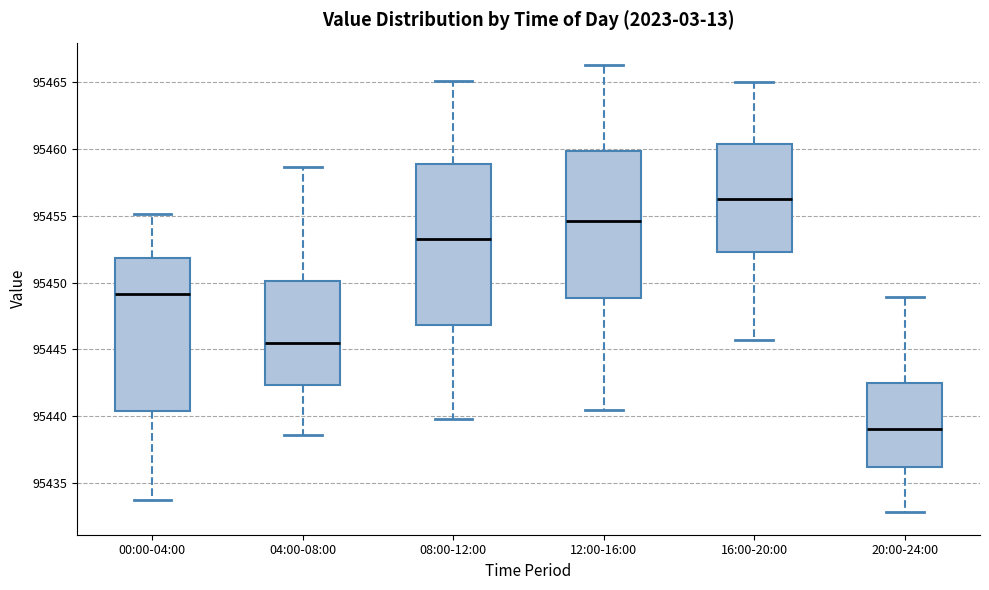

Reading left to right, transcribe this box plot: for each box, give where its median line is, the range the box spans, and where its two whiskers end, as read against the y-axis. The values are not printed on the chart, so give them approximately, as read against the axis.

00:00-04:00: median 95449.0, box 95440.5 to 95452.0, whiskers 95433.5 to 95455.0
04:00-08:00: median 95445.5, box 95442.5 to 95450.0, whiskers 95438.5 to 95458.5
08:00-12:00: median 95453.5, box 95447.0 to 95459.0, whiskers 95440.0 to 95465.0
12:00-16:00: median 95454.5, box 95449.0 to 95460.0, whiskers 95440.5 to 95466.5
16:00-20:00: median 95456.5, box 95452.5 to 95460.5, whiskers 95445.5 to 95465.0
20:00-24:00: median 95439.0, box 95436.0 to 95442.5, whiskers 95433.0 to 95449.0